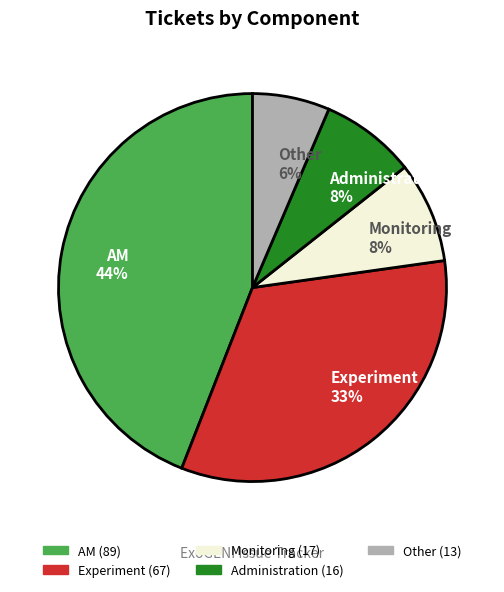

Which slice is the smallest?

Other